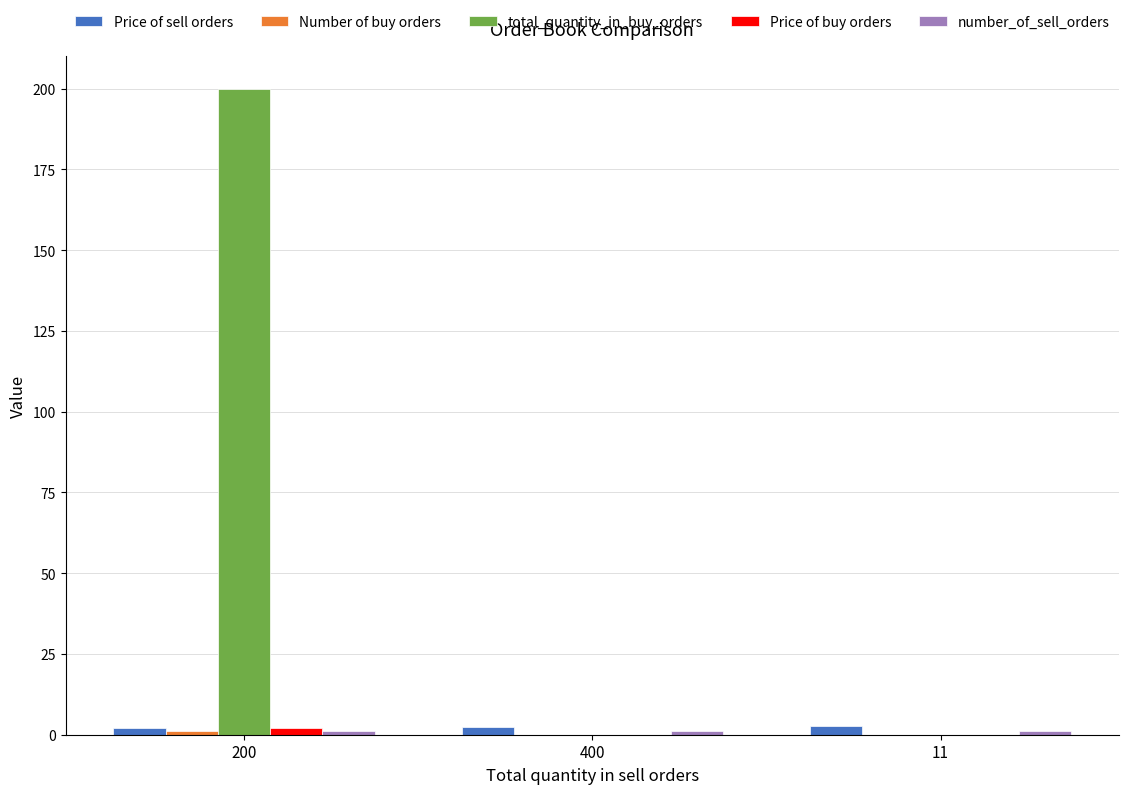

Are the bars grouped side by side (vs. stacked)?

Yes